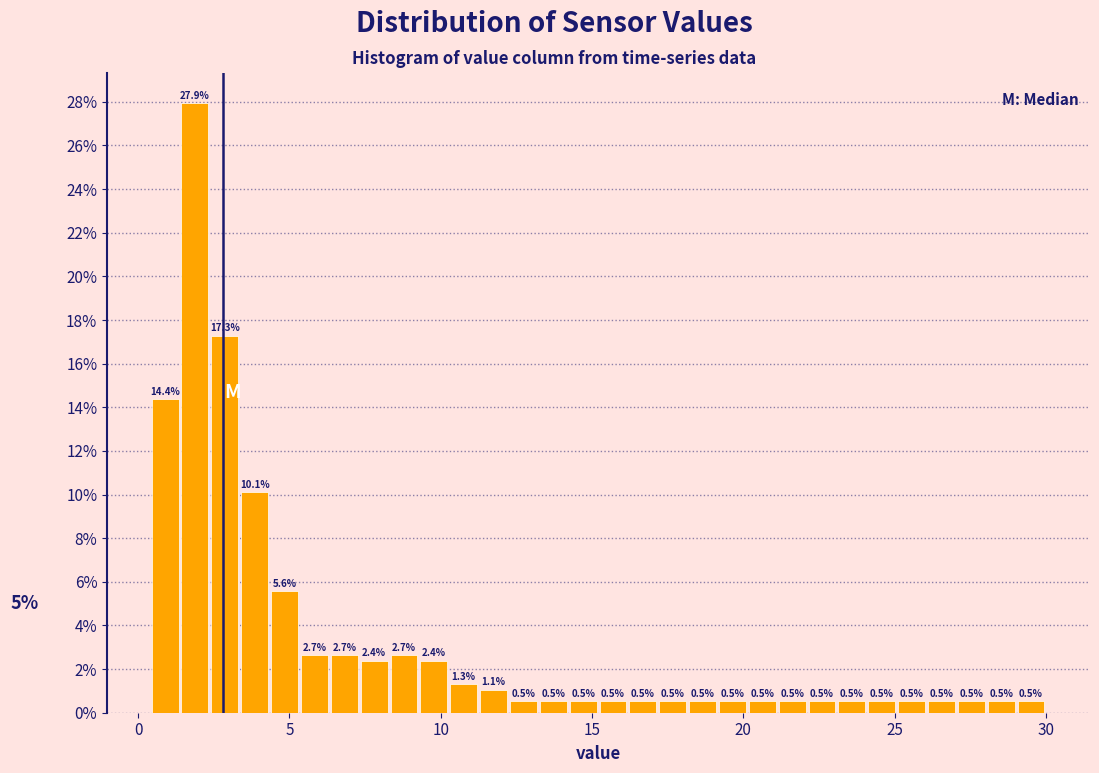

Read against the x-axis, roughly where is the centre of the tallest bar?

2.0